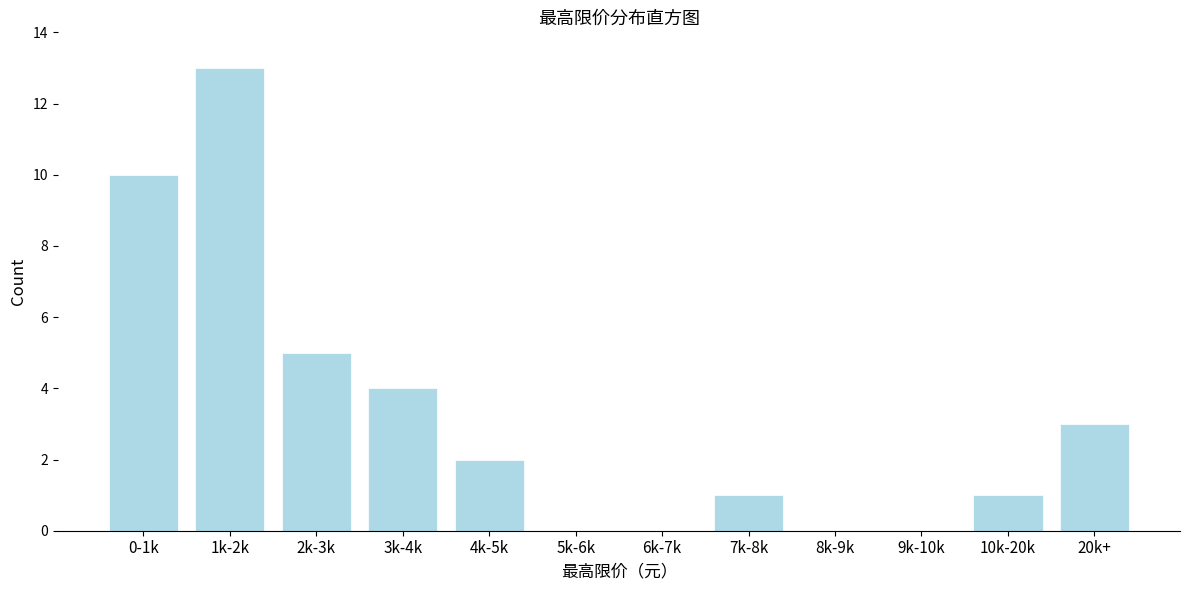

Reading right to left, transcribe all the data shown in this chart.

20k+=3	10k-20k=1	9k-10k=0	8k-9k=0	7k-8k=1	6k-7k=0	5k-6k=0	4k-5k=2	3k-4k=4	2k-3k=5	1k-2k=13	0-1k=10